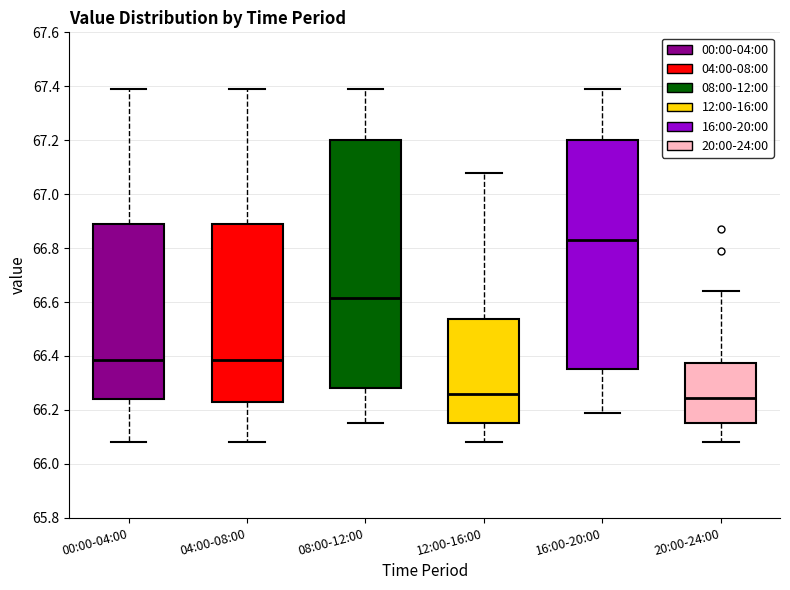

Which box's median line is the highest?

16:00-20:00